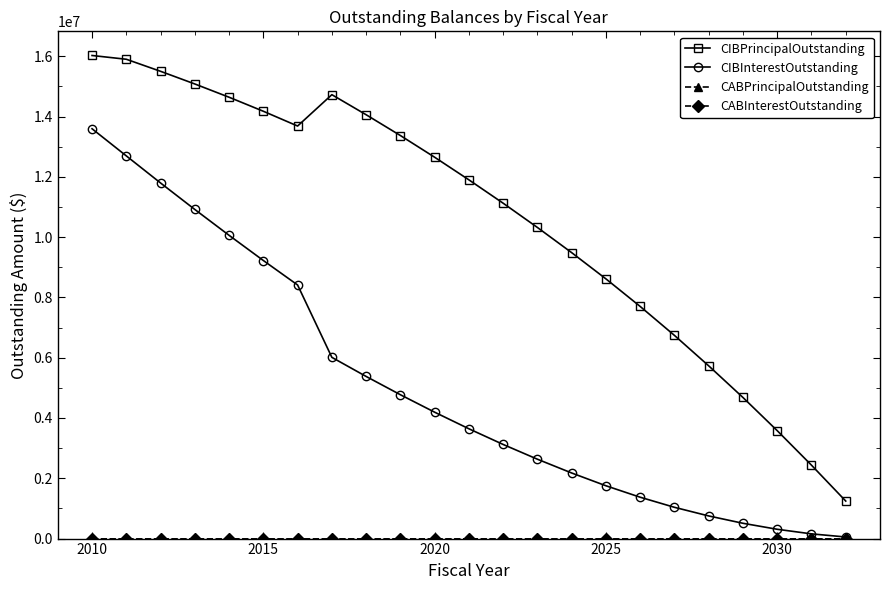

Which series has the largest range (max minus min)?

CIBPrincipalOutstanding